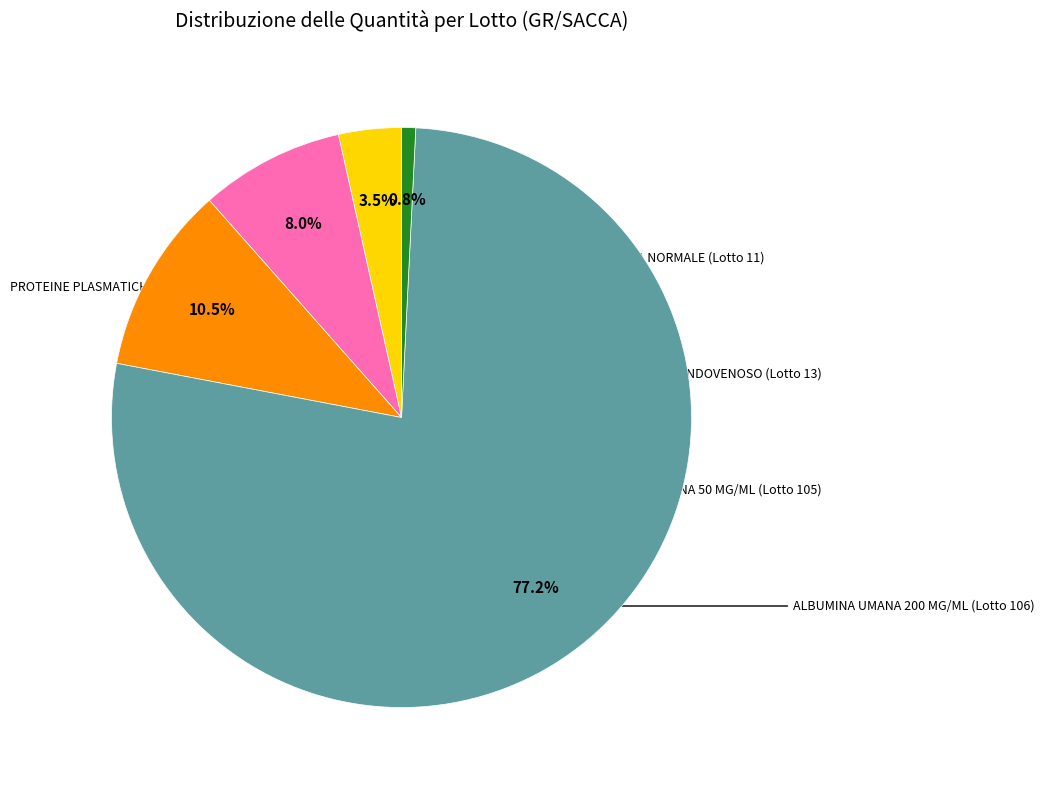

Is there a majority slice in this chart?

Yes